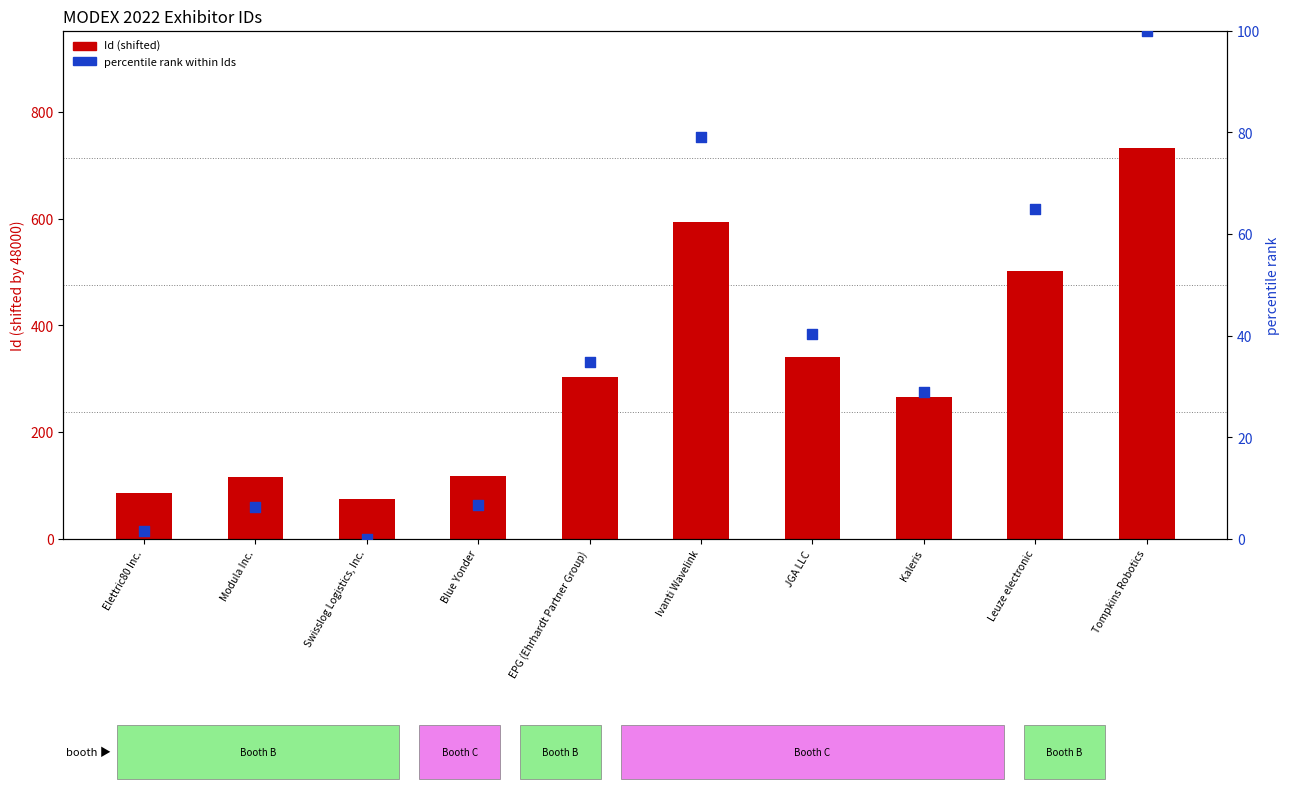

At how many categories does at least one series exceed 285?

5